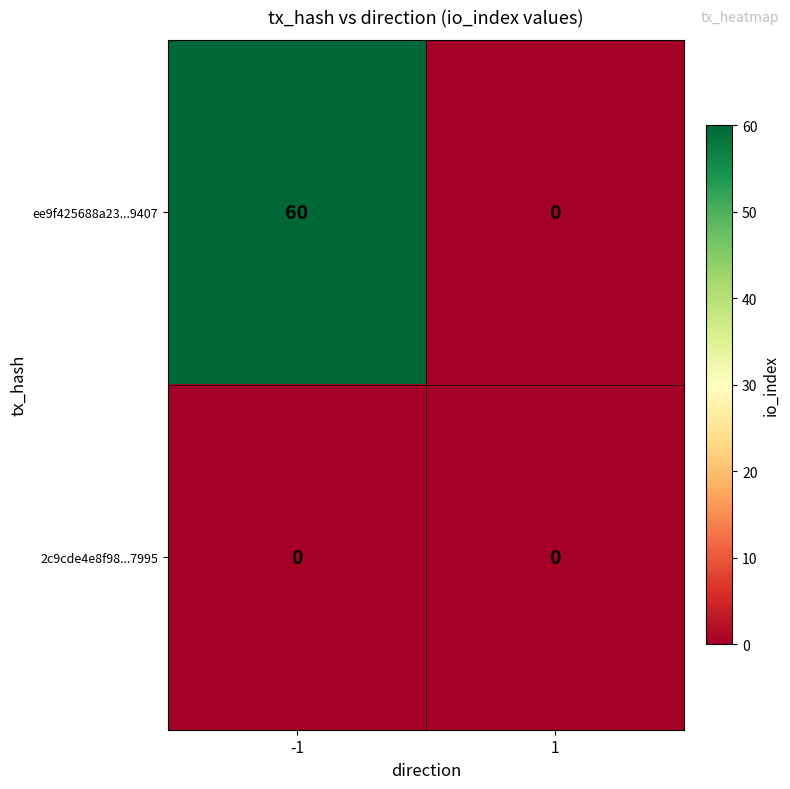

List the series in order of their overall mean, lowest first.

2c9cde4e8f98...7995, ee9f425688a23...9407